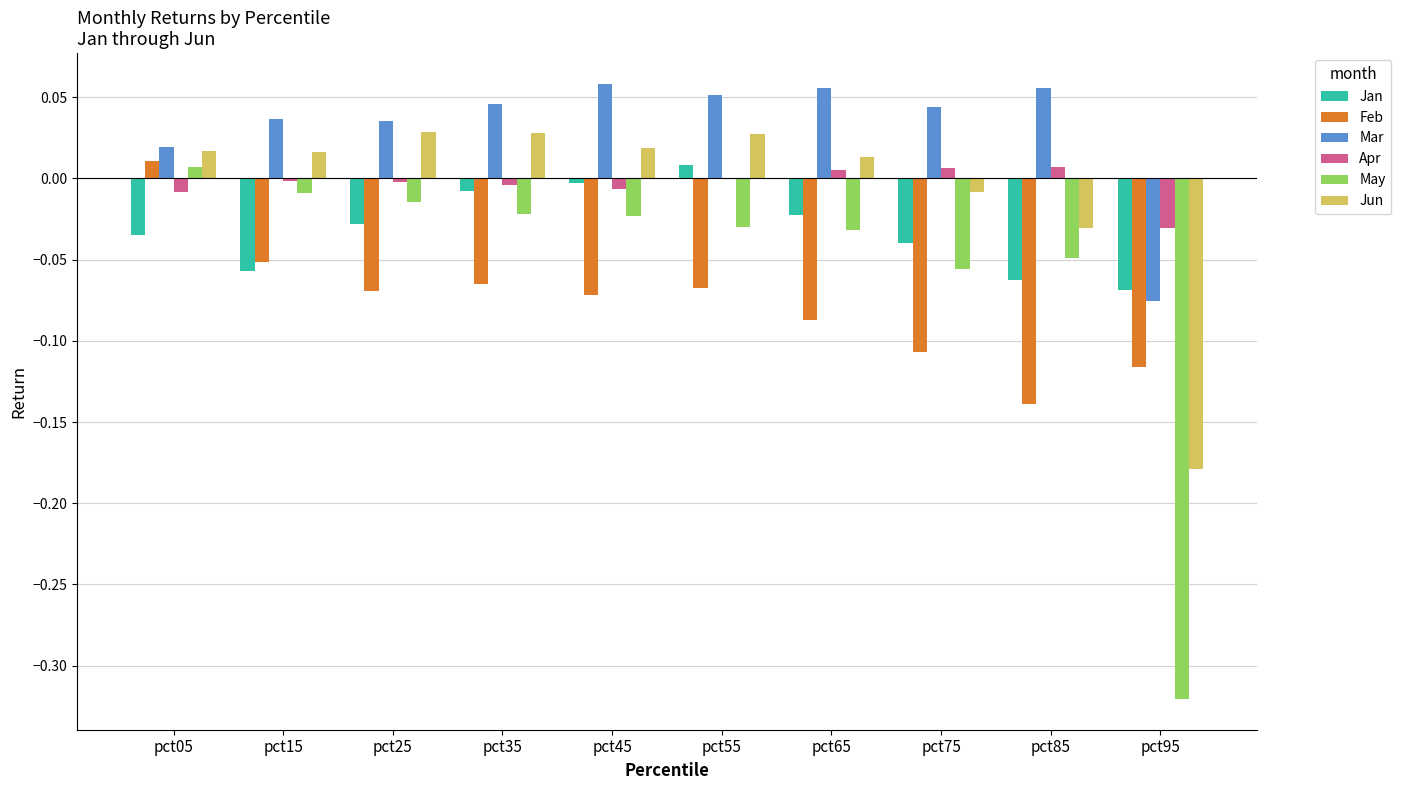

At which label does May first exceed 0?

pct05